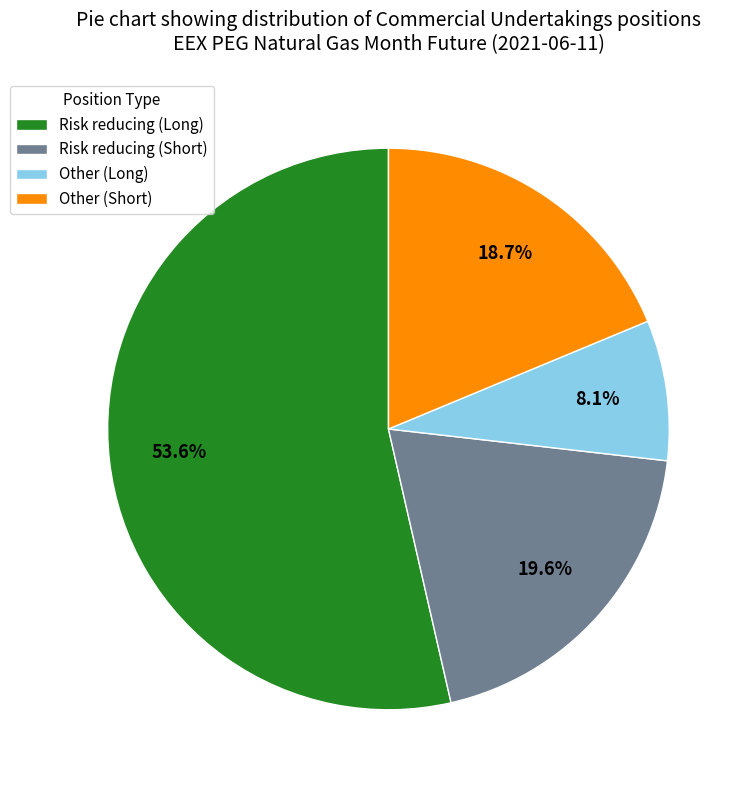

Between Risk reducing (Long) and Other (Long), which is larger?

Risk reducing (Long)